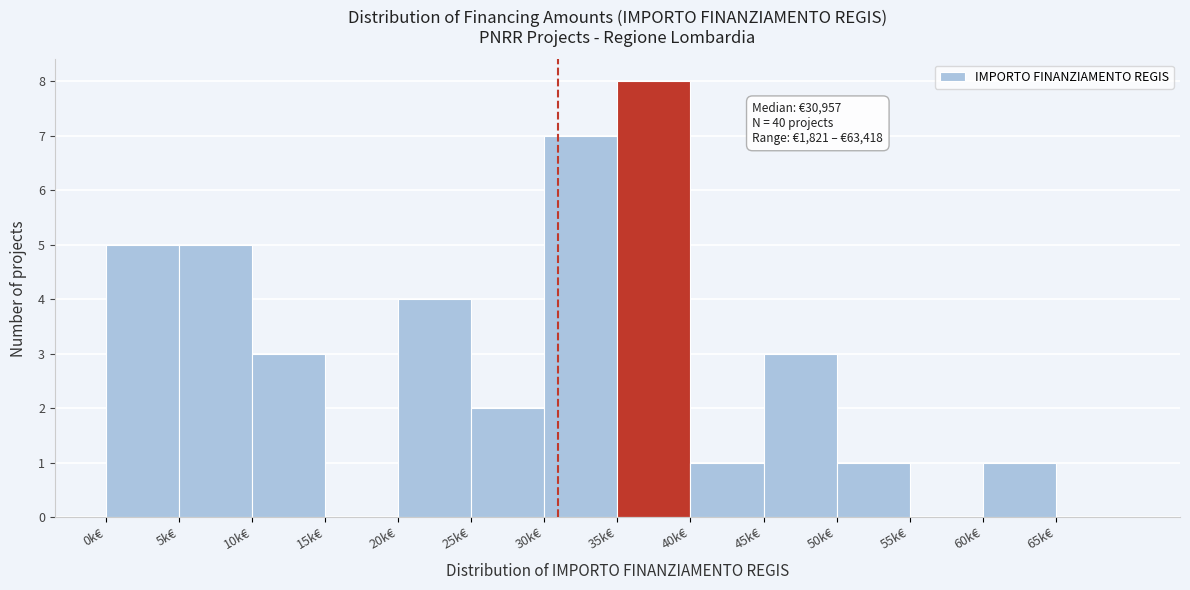

Reading right to left, extract all data points from this chart.

65k€=0	60k€=1	55k€=0	50k€=1	45k€=3	40k€=1	35k€=8	30k€=7	25k€=2	20k€=4	15k€=0	10k€=3	5k€=5	0k€=5